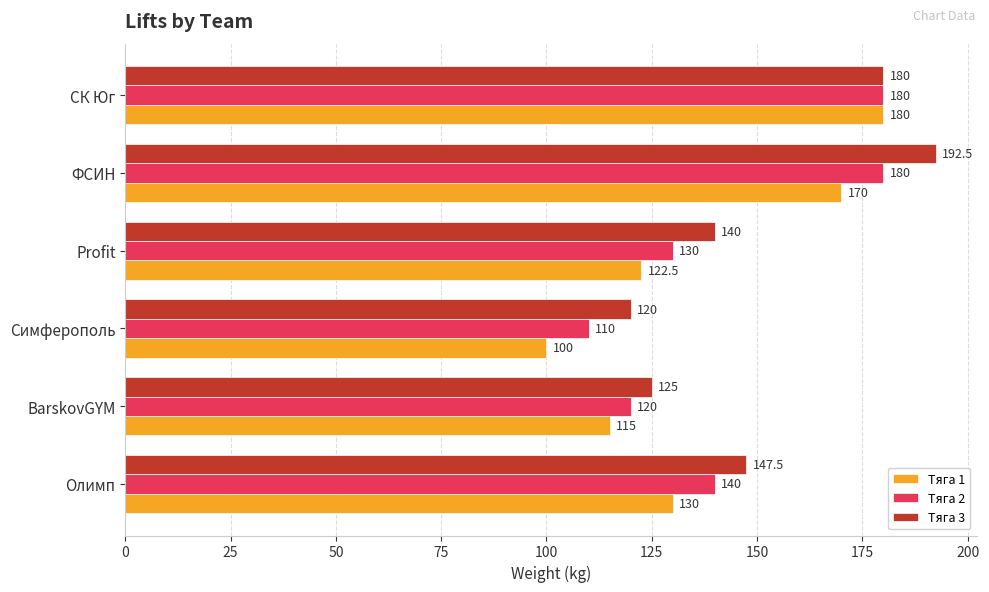

At Profit, list the series in order from smallest to largest.

Тяга 1, Тяга 2, Тяга 3